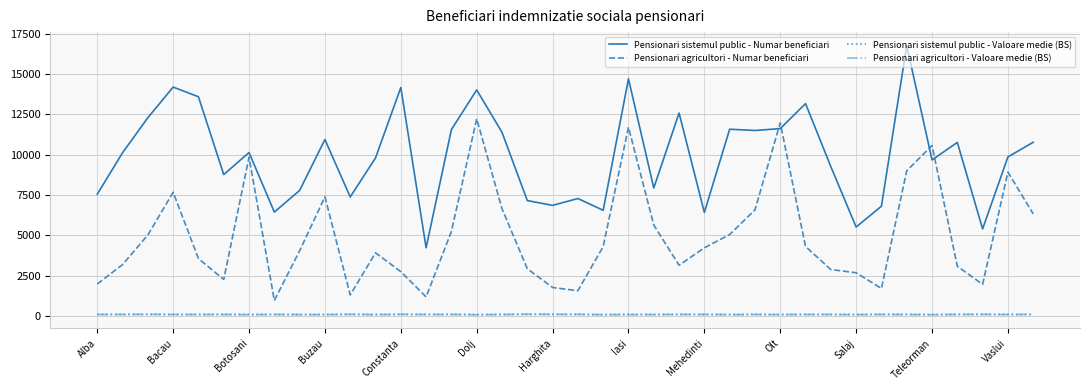

True or false: Pensionari agricultori - Numar beneficiari and Pensionari agricultori - Valoare medie (BS) cross at least once.

False